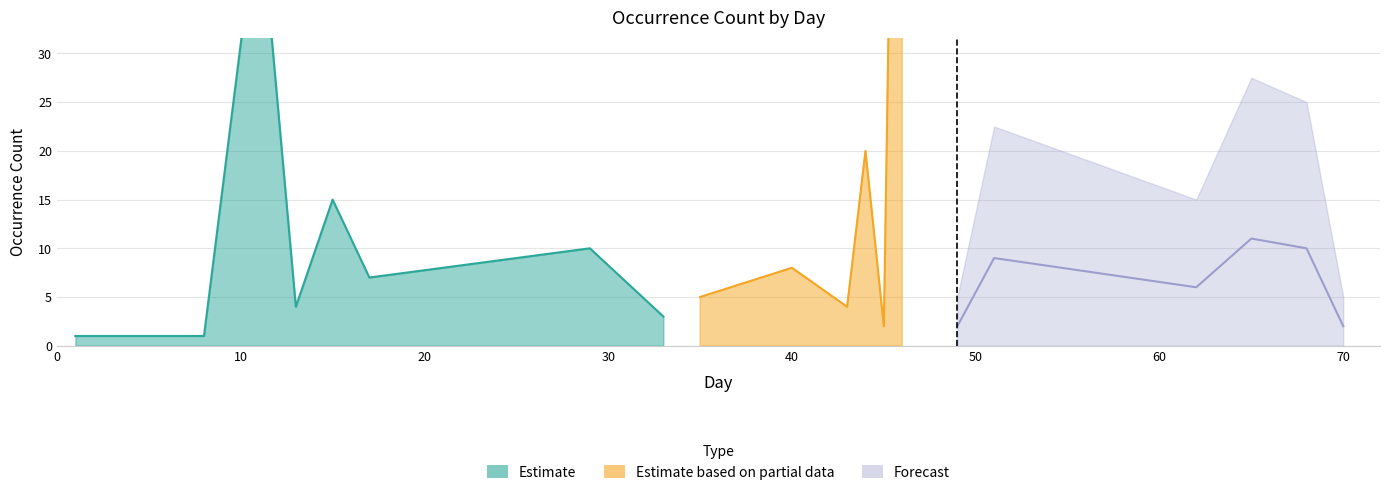

Count the number of categories in the chart.

20